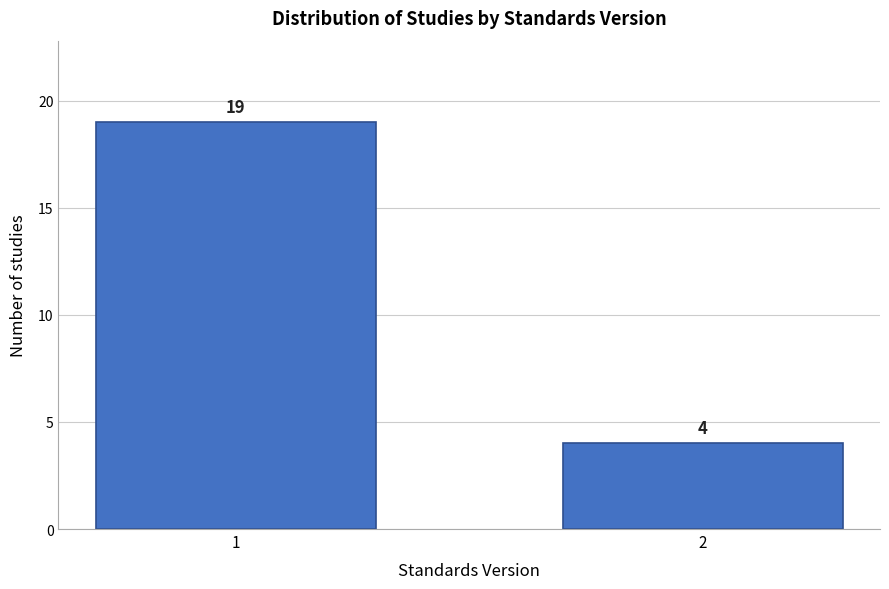

Reading left to right, what are all the values shown in this chart?

1=19	2=4